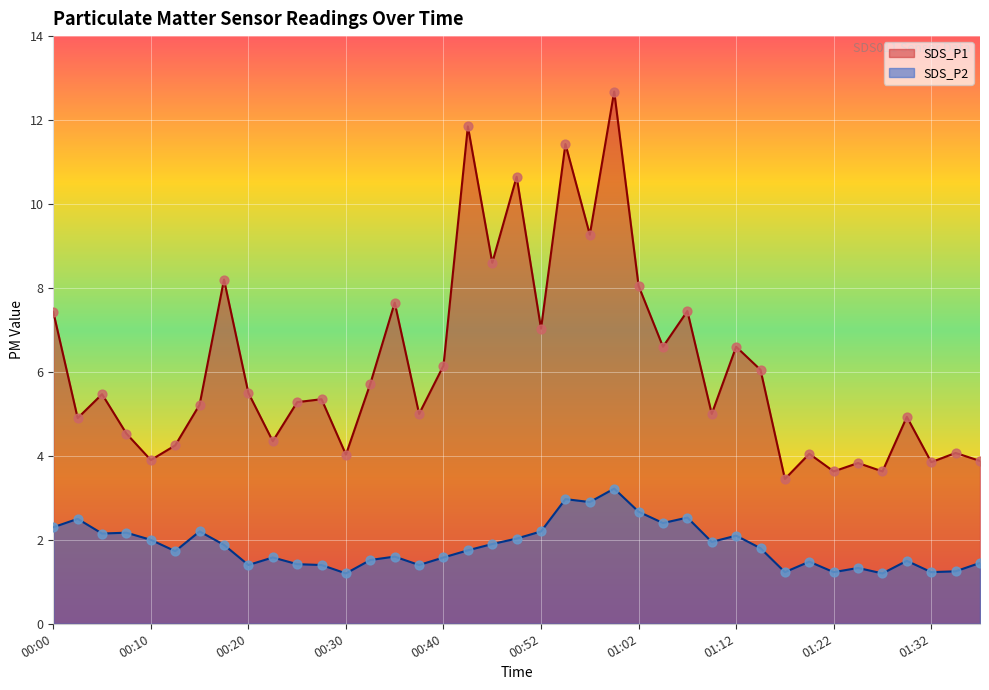

At which category is the sum across all series the highest?

01:00